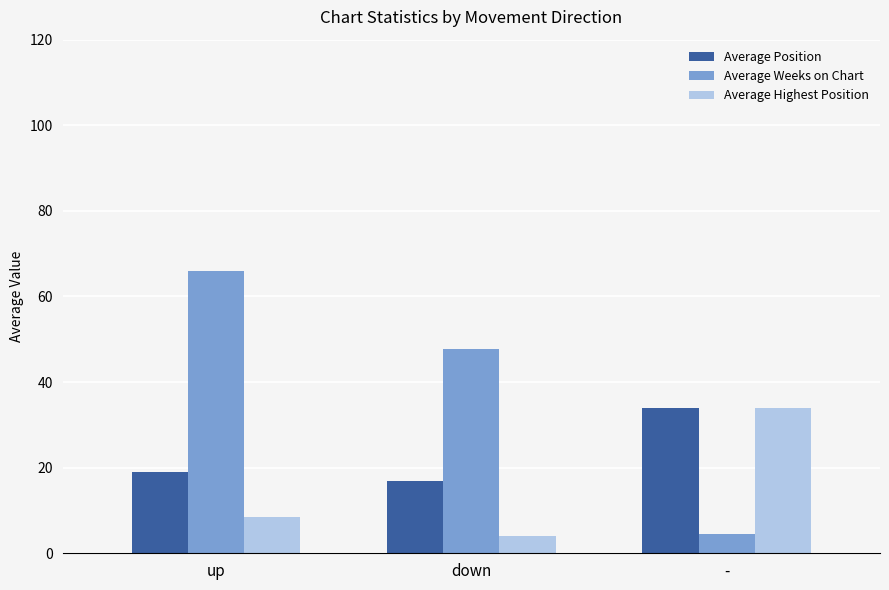

The value of Average Highest Position at up is 8.4. True or false?

True